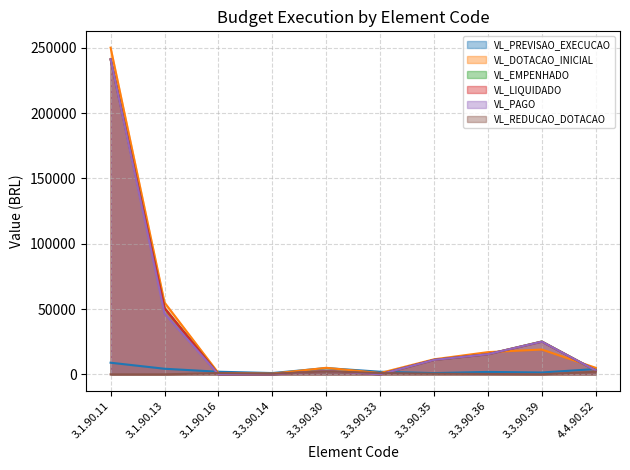

Reading right to left, what are all the values shown in this chart?

VL_PREVISAO_EXECUCAO: 4062.4	1419.0	1857.1	960.2	2000.0	4800.4	1000.0	2000.0	4281.4	8906.9
VL_DOTACAO_INICIAL: 5000.0	19000.0	17000.0	11500.0	1000.0	5000.0	500.0	1000.0	55000.0	250000.0
VL_EMPENHADO: 2968.8	25153.7	15425.6	11047.1	0.0	2505.4	0.0	0.0	50718.7	241093.1
VL_LIQUIDADO: 2968.8	25041.1	15425.6	11047.1	0.0	2505.4	0.0	0.0	50718.7	241093.1
VL_PAGO: 2968.8	25041.1	15425.6	11047.1	0.0	2505.4	0.0	0.0	46577.8	241093.1
VL_REDUCAO_DOTACAO: 2031.2	0.0	282.7	480.1	1000.0	2305.8	500.0	1000.0	0.0	0.0